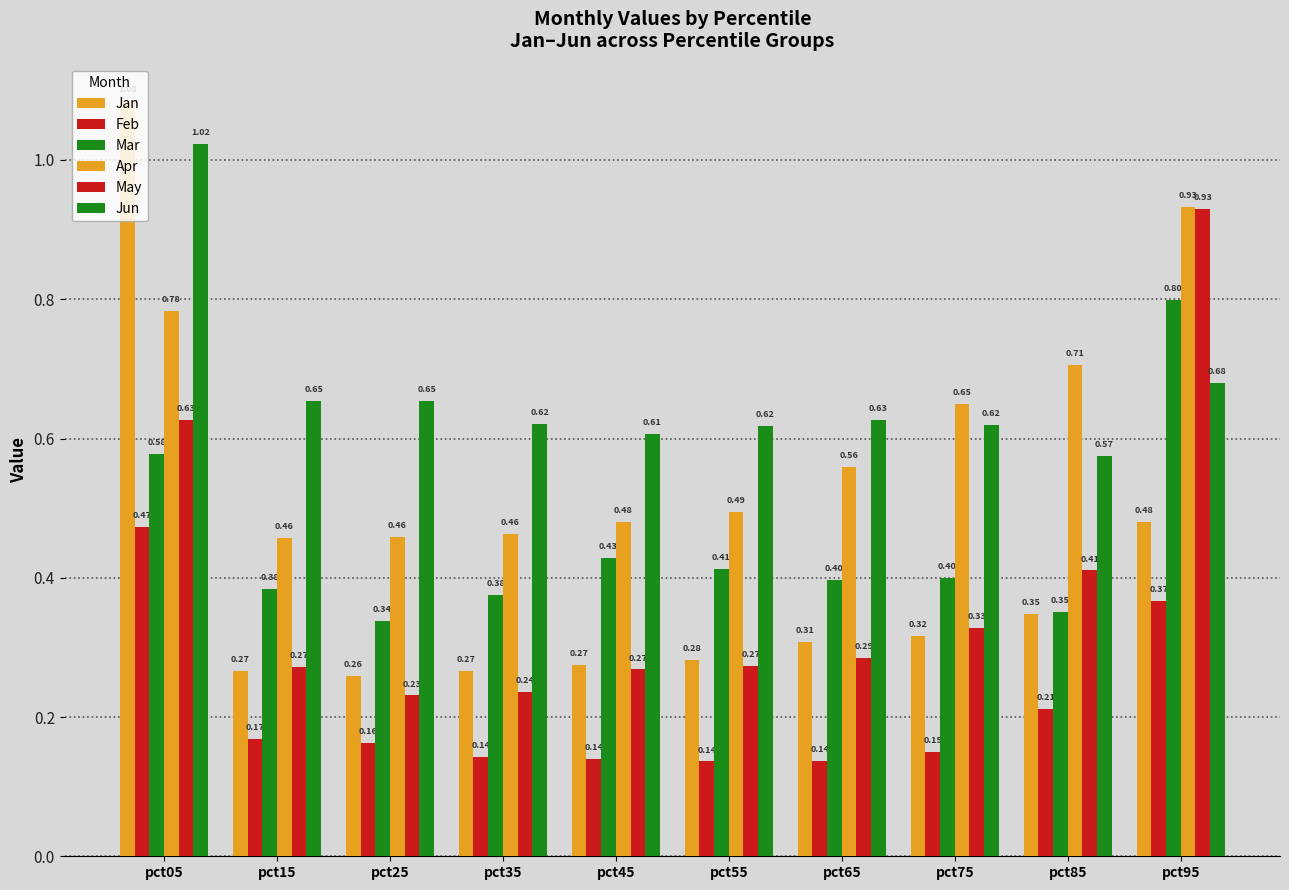

What is the value of the Jan bar at the 9th from the left?

0.3